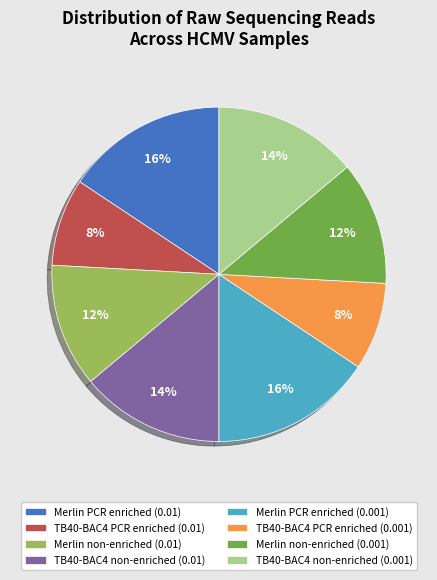

How many slices are in this pie chart?

8